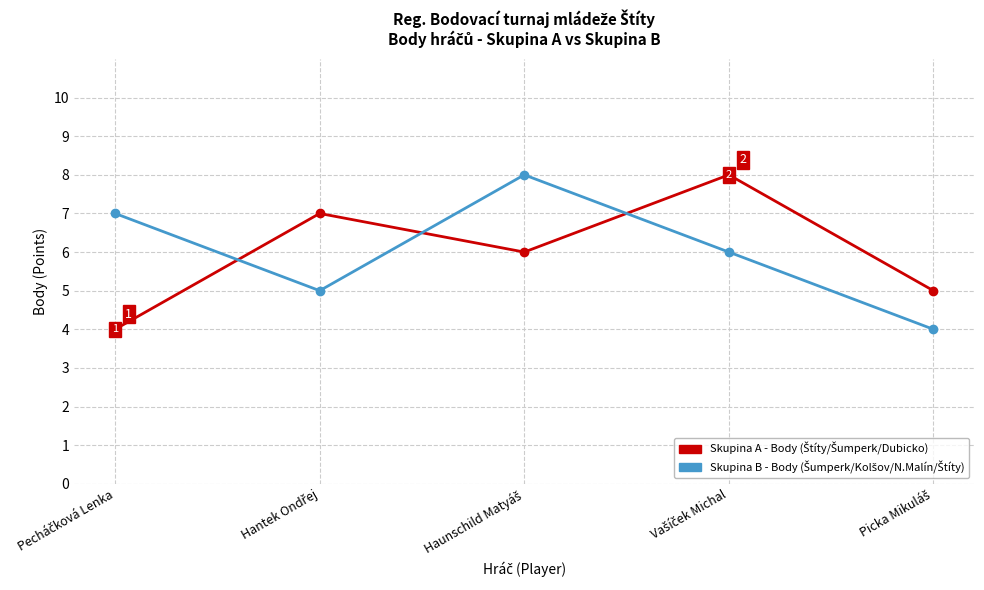

What is the maximum value shown in the chart?

8